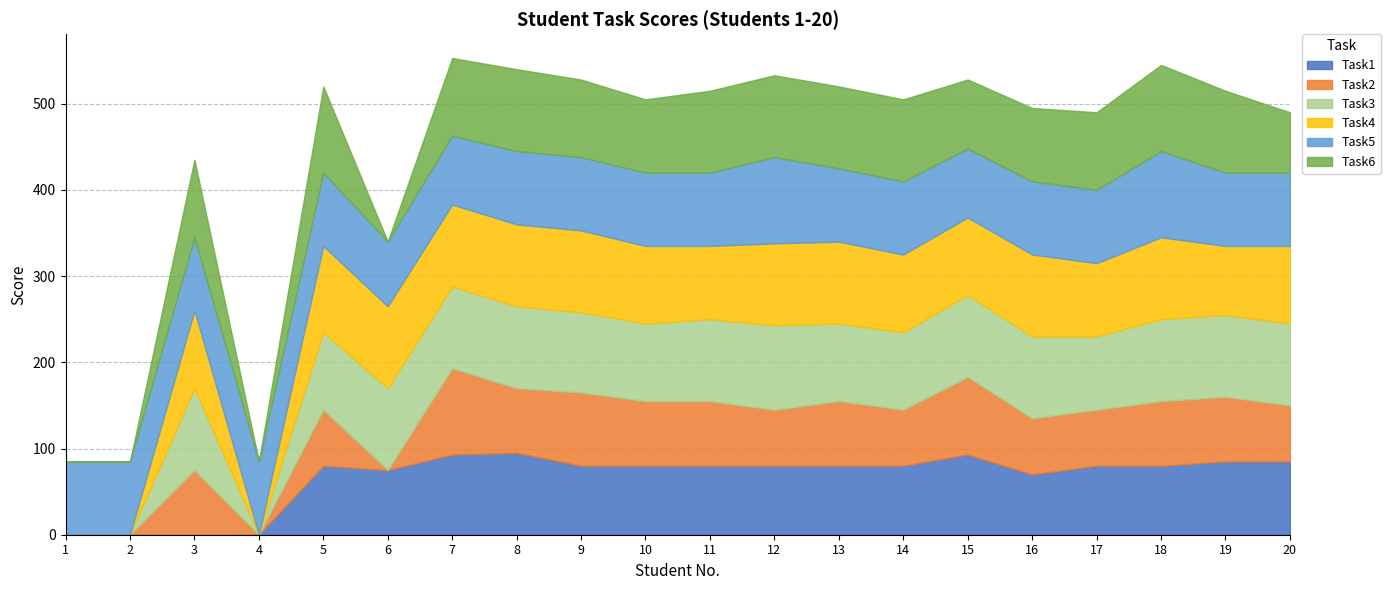

Reading left to right, transcribe all the data shown in this chart.

Task1: 1=0	2=0	3=0	4=0	5=80	6=75	7=93	8=95	9=80	10=80	11=80	12=80	13=80	14=80	15=93	16=70	17=80	18=80	19=85	20=85
Task2: 1=0	2=0	3=75	4=0	5=65	6=0	7=100	8=75	9=85	10=75	11=75	12=65	13=75	14=65	15=90	16=65	17=65	18=75	19=75	20=65
Task3: 1=0	2=0	3=95	4=0	5=90	6=95	7=95	8=95	9=93	10=90	11=95	12=98	13=90	14=90	15=95	16=95	17=85	18=95	19=95	20=95
Task4: 1=0	2=0	3=90	4=0	5=100	6=95	7=95	8=95	9=95	10=90	11=85	12=95	13=95	14=90	15=90	16=95	17=85	18=95	19=80	20=90
Task5: 1=85	2=85	3=85	4=85	5=85	6=75	7=80	8=85	9=85	10=85	11=85	12=100	13=85	14=85	15=80	16=85	17=85	18=100	19=85	20=85
Task6: 1=0	2=0	3=90	4=0	5=100	6=0	7=90	8=95	9=90	10=85	11=95	12=95	13=95	14=95	15=80	16=85	17=90	18=100	19=95	20=70